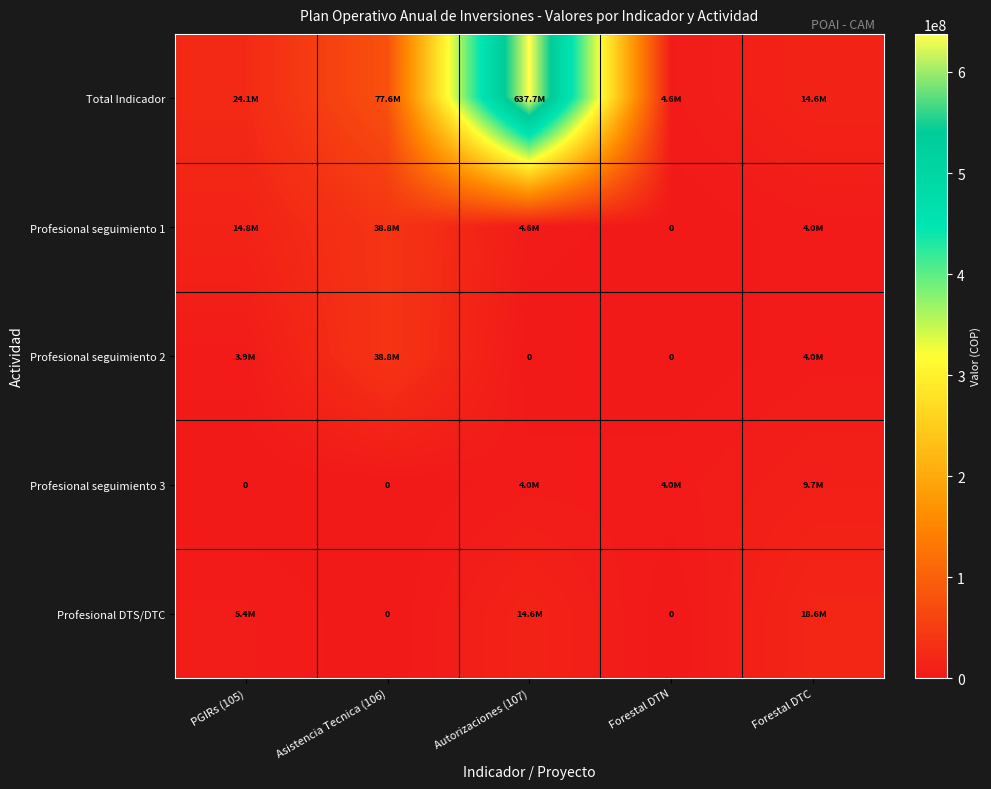

Rank the series by their maximum value, from highest to lowest.

Total Indicador, Profesional seguimiento 1, Profesional seguimiento 2, Profesional DTS/DTC, Profesional seguimiento 3